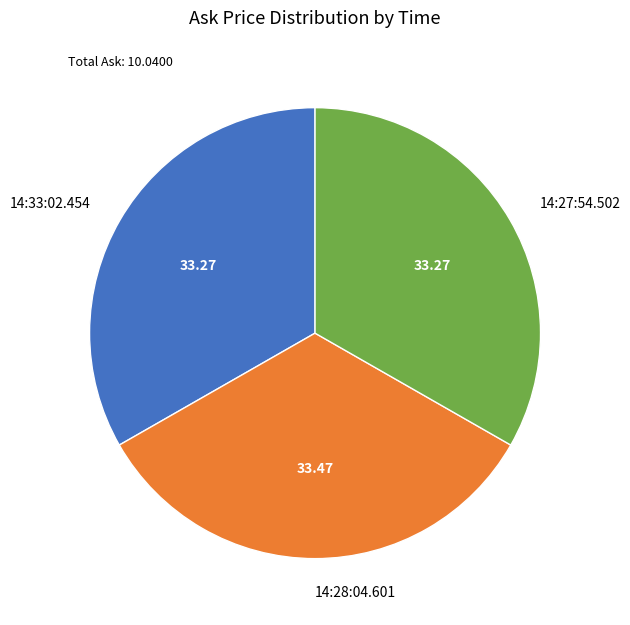

Is there a majority slice in this chart?

No